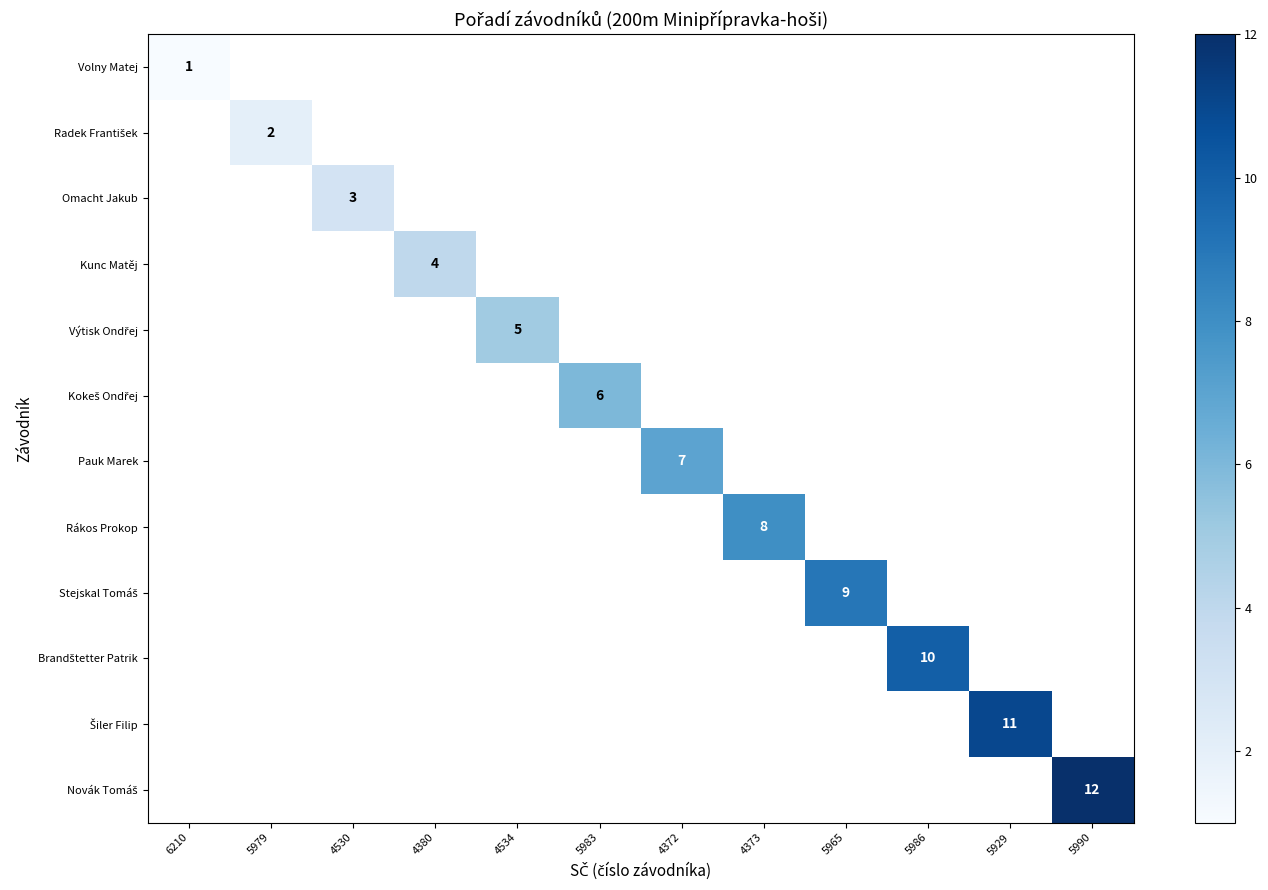

At how many categories does at least one series exceed 10?

2